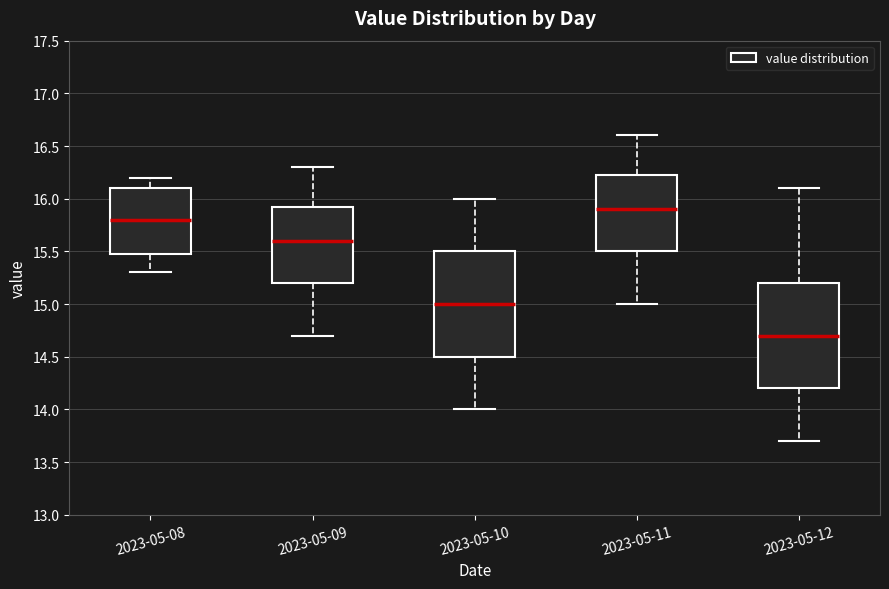

Reading left to right, transcribe this box plot: for each box, give where its median line is, the range the box spans, and where its two whiskers end, as read against the y-axis. The values are not printed on the chart, so give them approximately, as read against the axis.

2023-05-08: median 15.80, box 15.50 to 16.10, whiskers 15.30 to 16.20
2023-05-09: median 15.60, box 15.20 to 15.95, whiskers 14.70 to 16.30
2023-05-10: median 15.00, box 14.50 to 15.50, whiskers 14.00 to 16.00
2023-05-11: median 15.90, box 15.50 to 16.25, whiskers 15.00 to 16.60
2023-05-12: median 14.70, box 14.20 to 15.20, whiskers 13.70 to 16.10